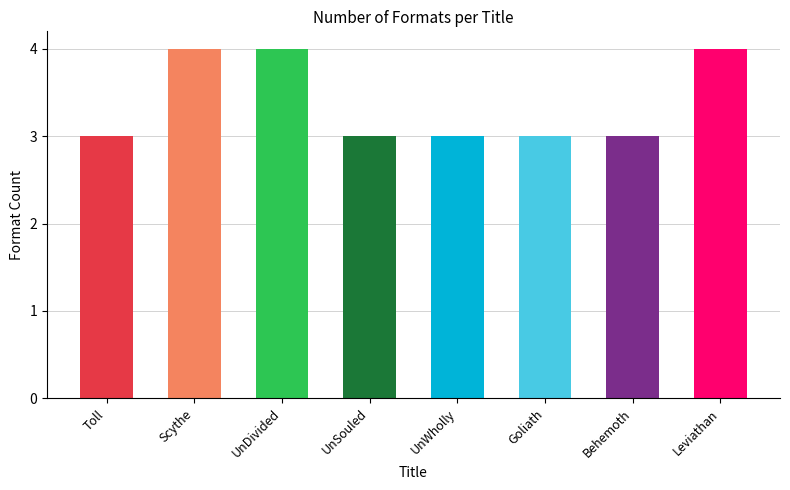

Rank the categories by value from highest to lowest.

Scythe, UnDivided, Leviathan, Toll, UnSouled, UnWholly, Goliath, Behemoth